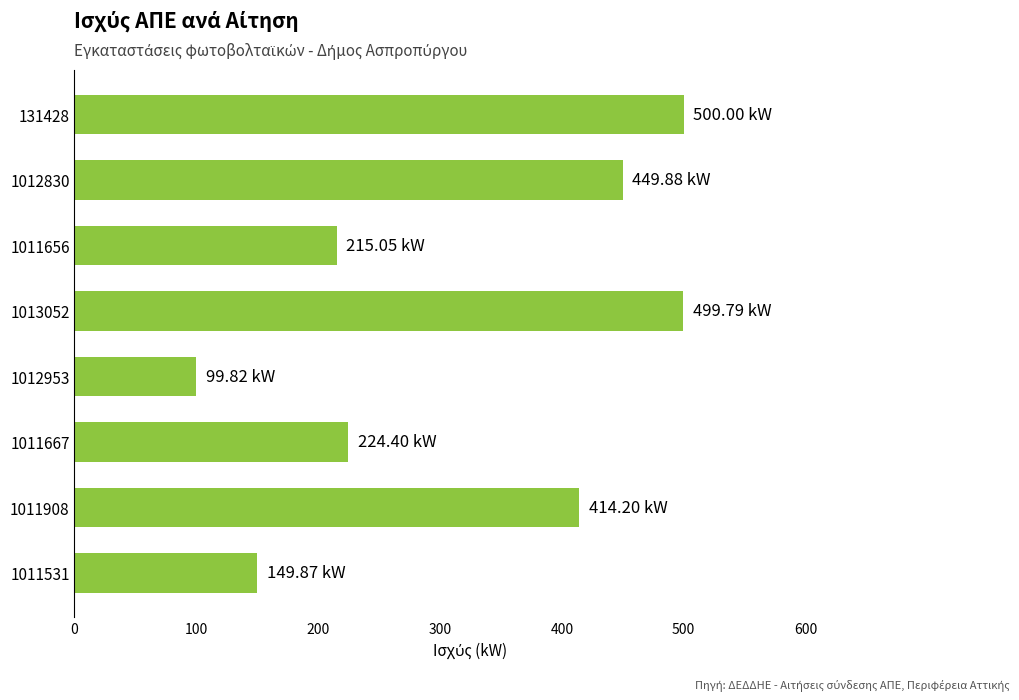

How many bars are there in total?

8